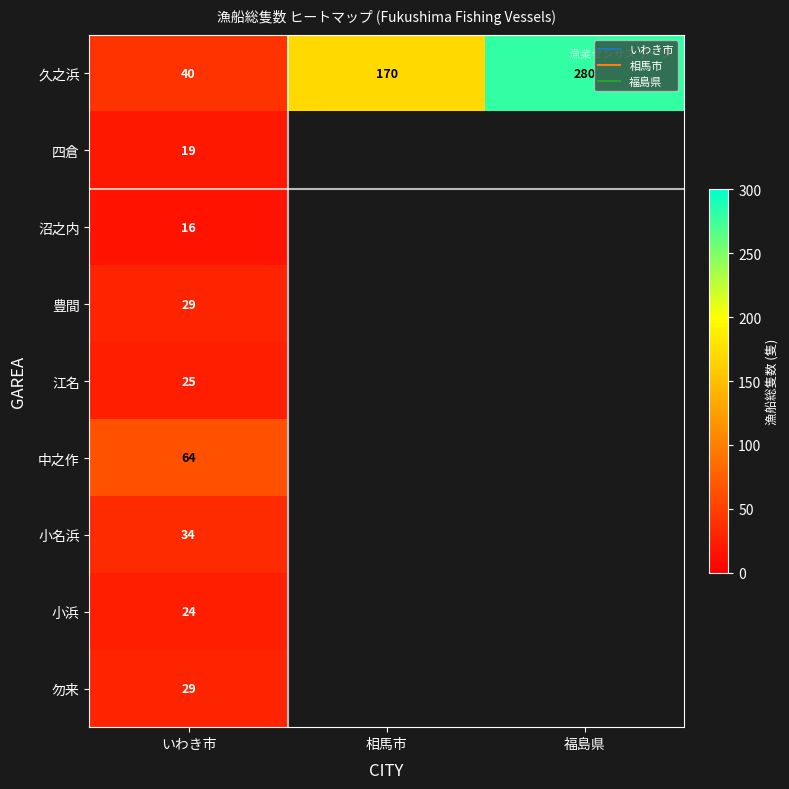

Which series has the largest total across all categories?

久之浜